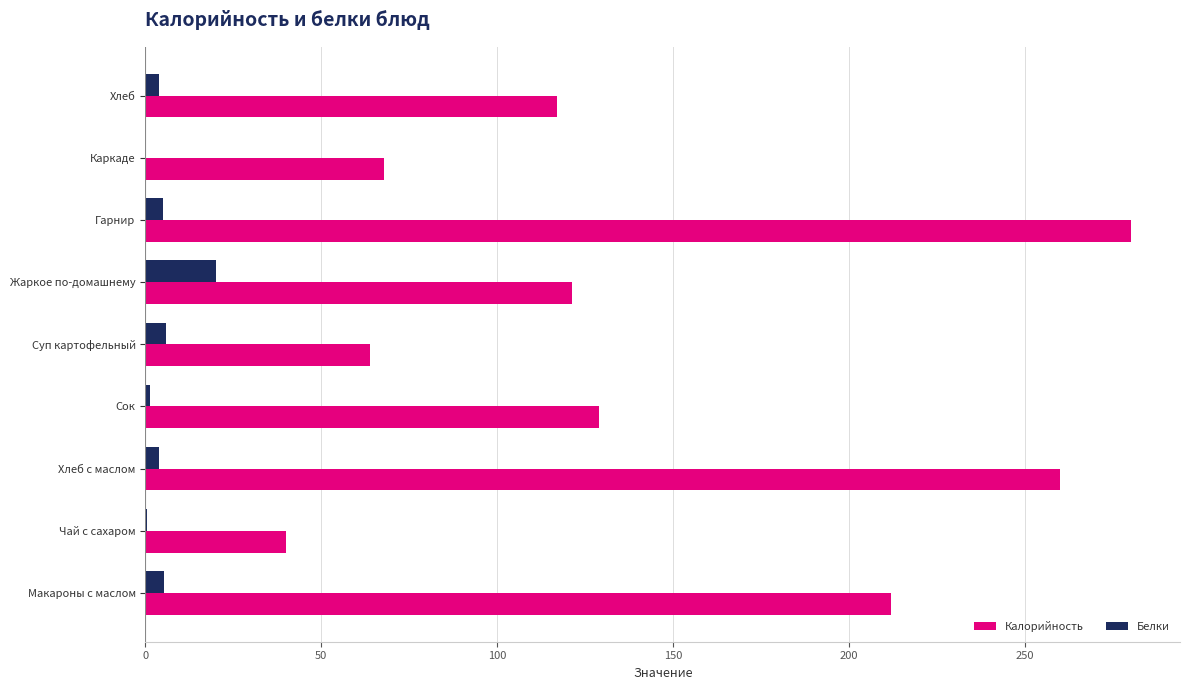

What is the average value of the Калорийность series?

143.5